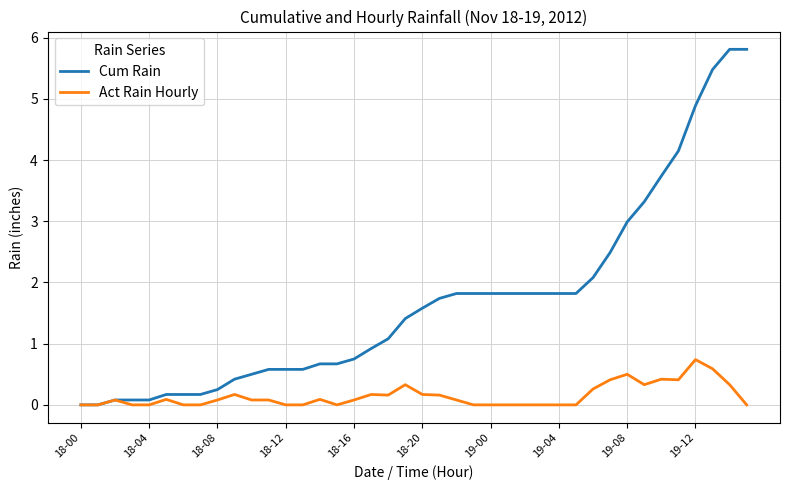

What is the sum of all Cum Rain values?

67.8